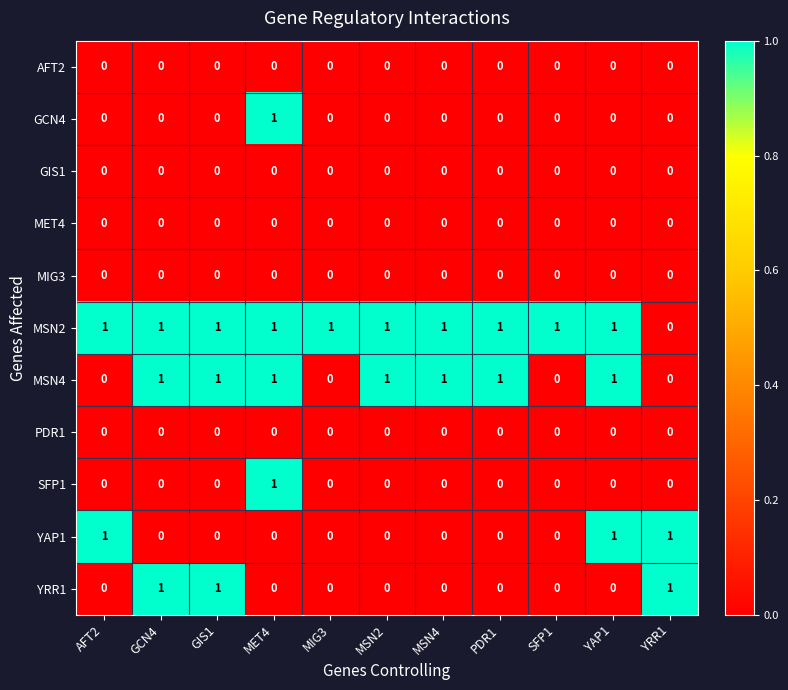

Between MSN2 and YAP1, which series saw the biggest shift?

YAP1